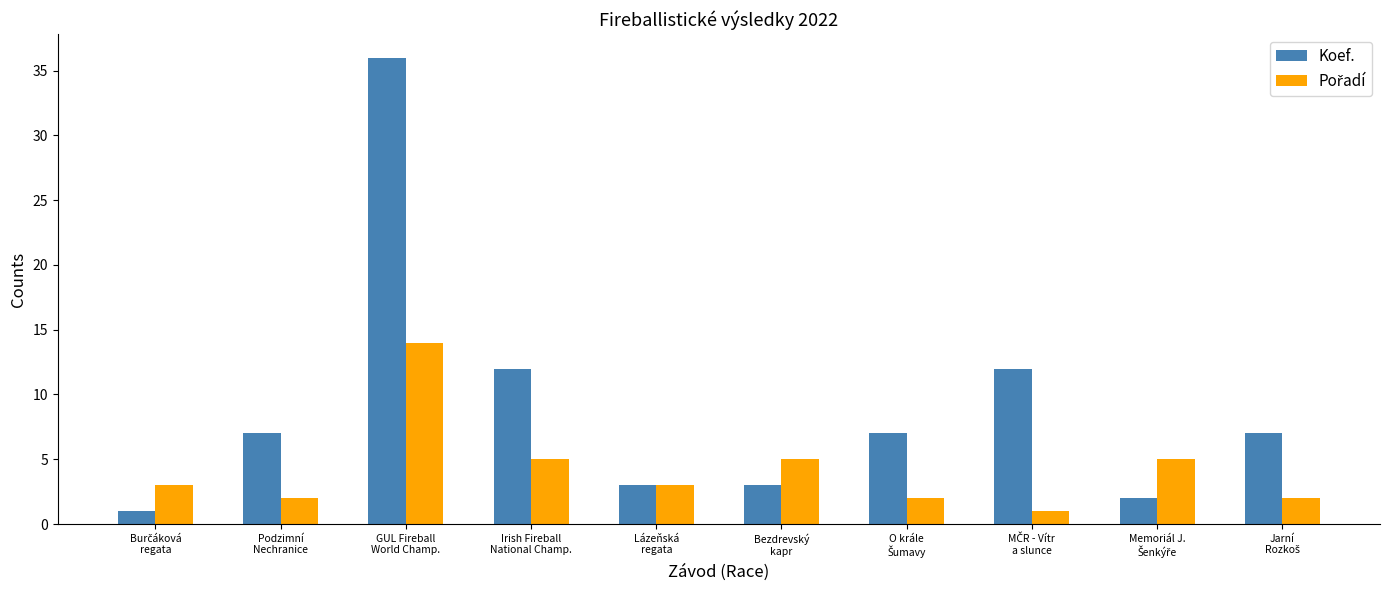

Which series has the largest total across all categories?

Koef.